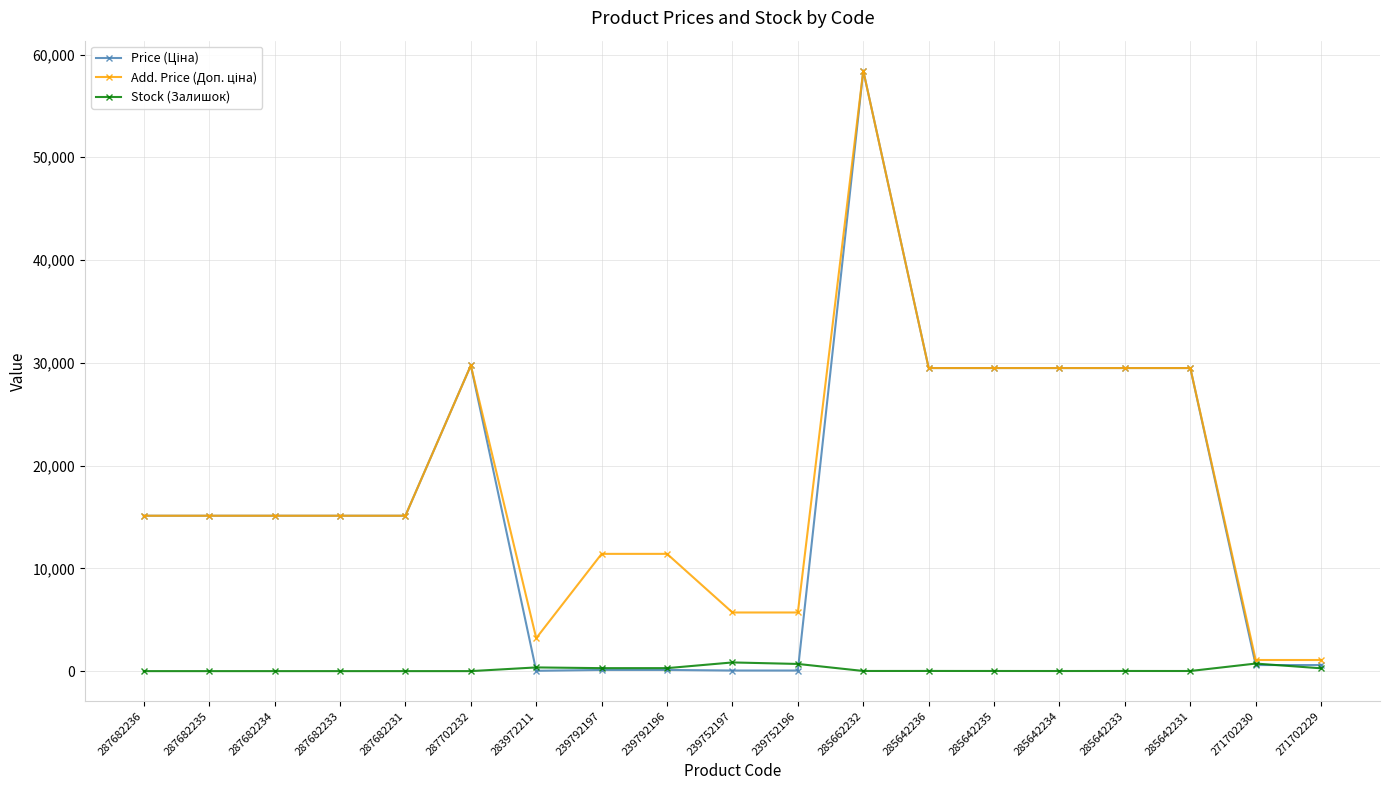

Is this an area chart (filled region under the line)?

No